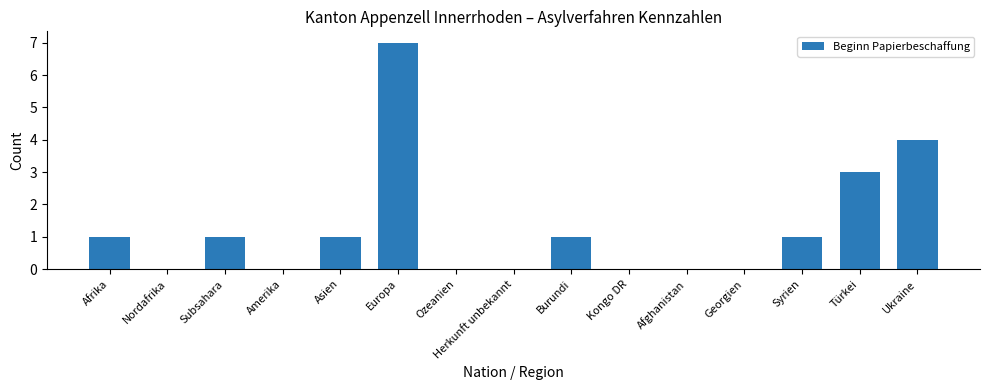

Count the number of data series in this chart.

1